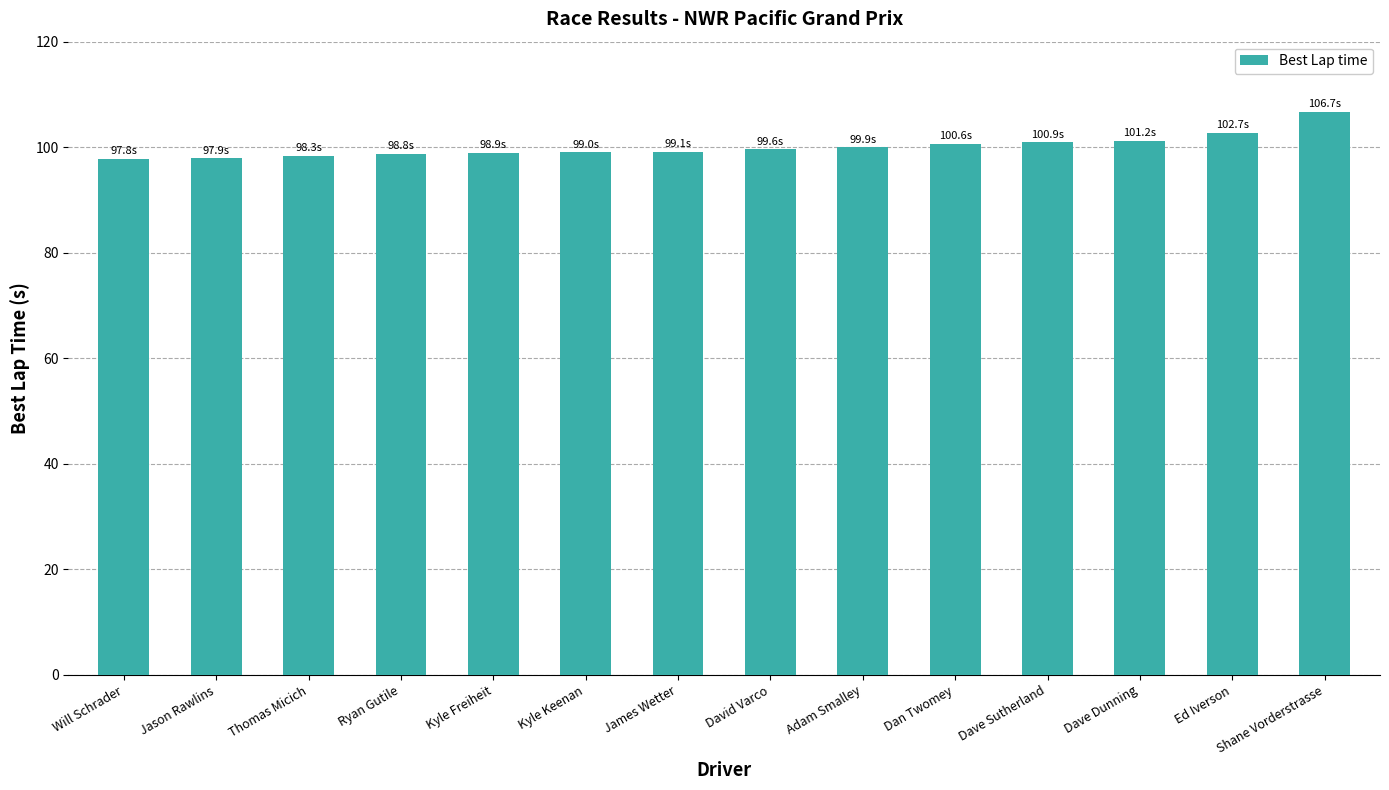

The chart shows a value of 65.0 at Ryan Gutile. True or false?

False